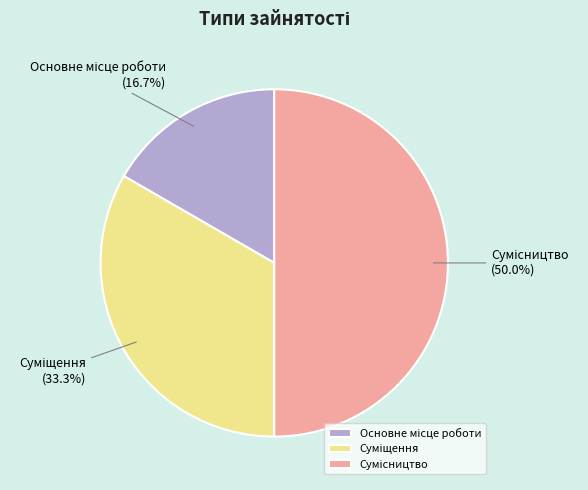

Does Суміщення account for over 50% of the chart?

No